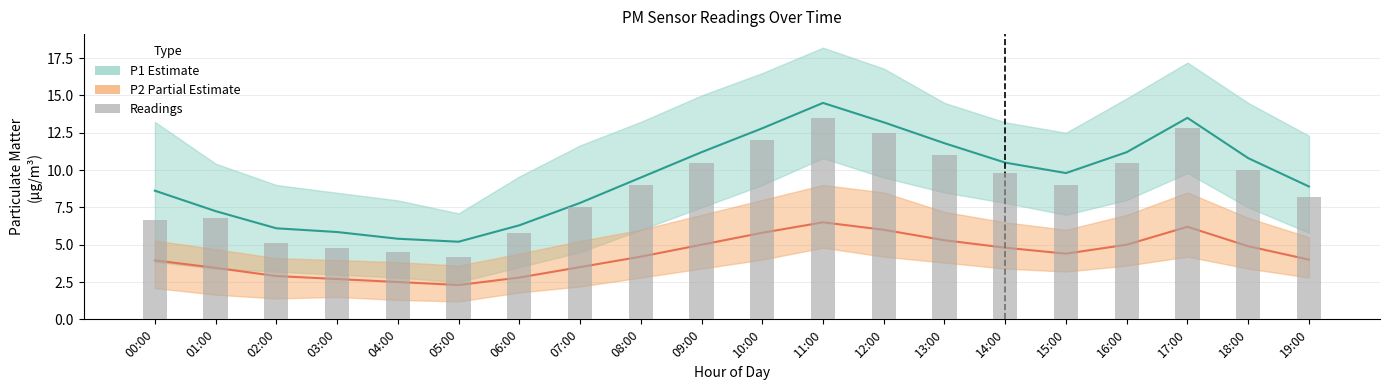

Is it true that P1 readings (bars) equals 4.5 at 04:00?

True